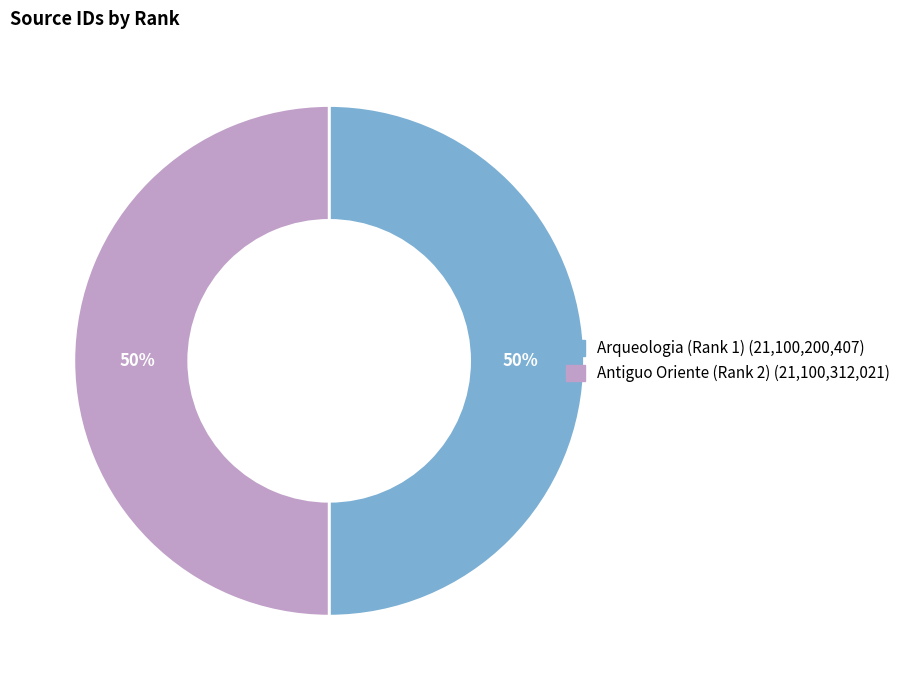

Count the number of slices in the pie.

2